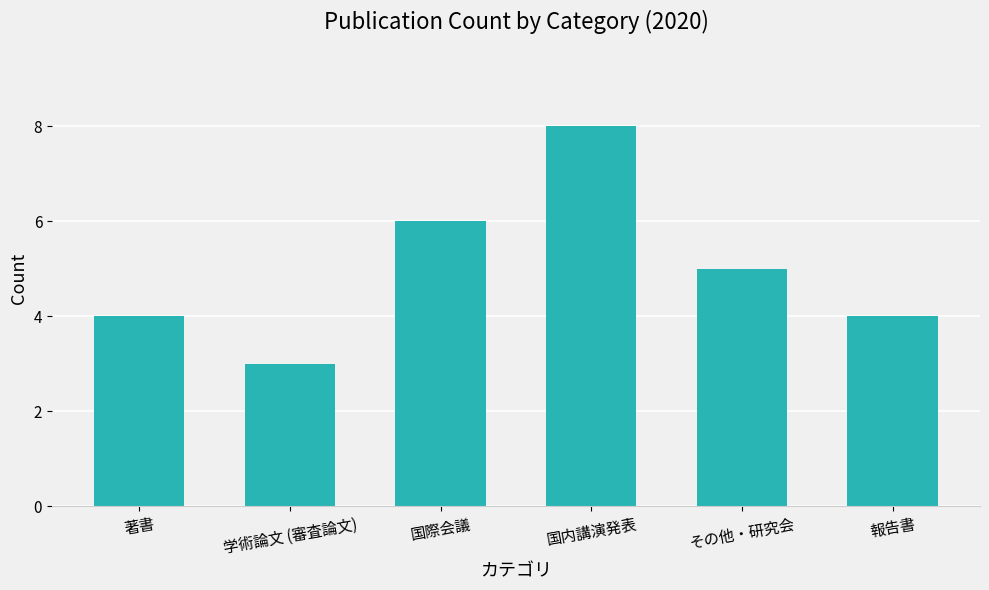

How many distinct data groups are displayed?

1